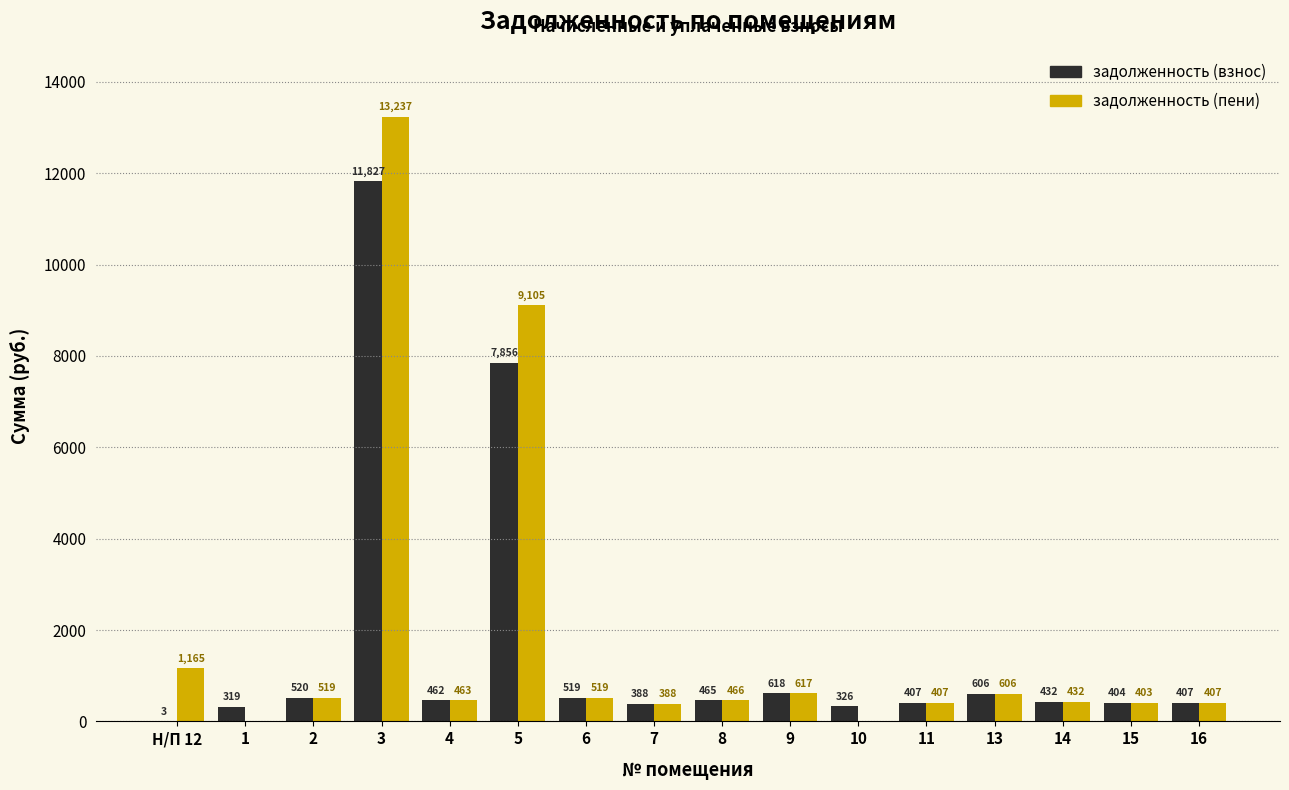

At which category is the sum across all series the highest?

3